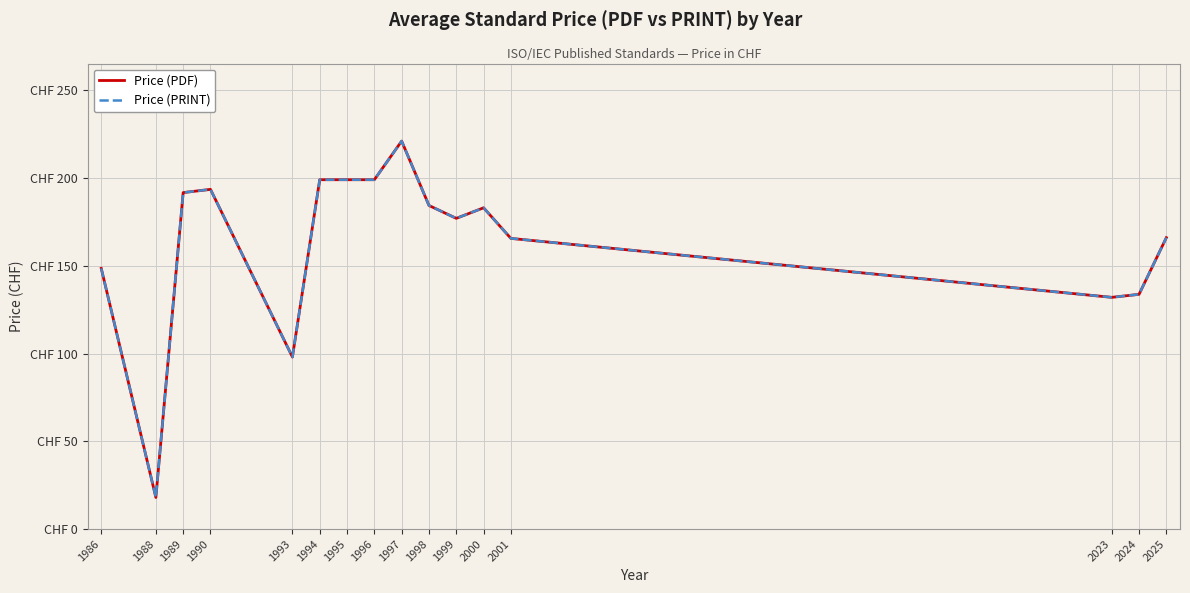

Is this an area chart (filled region under the line)?

No